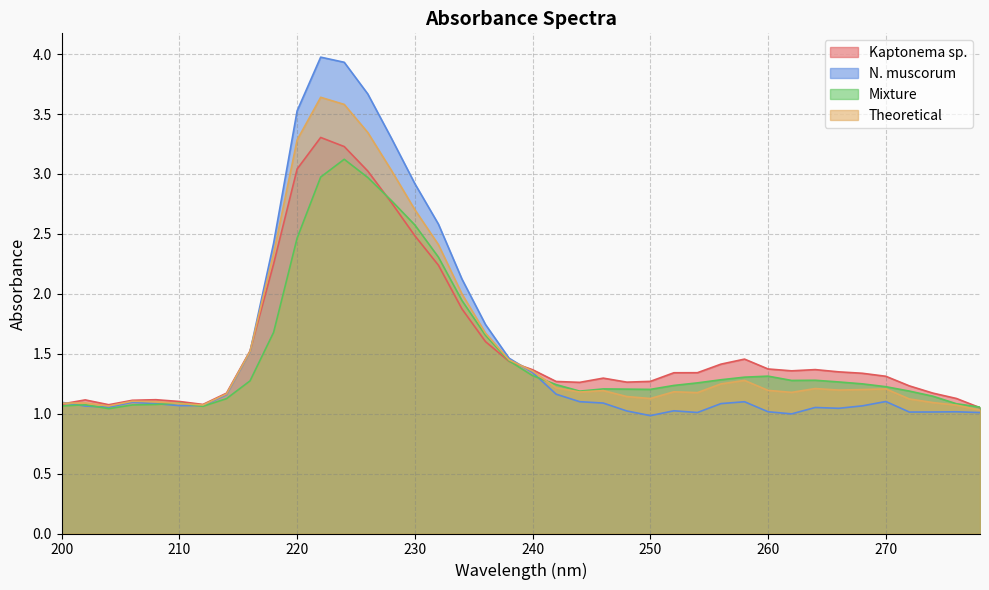

How many times do N. muscorum and Mixture cross each other?

5